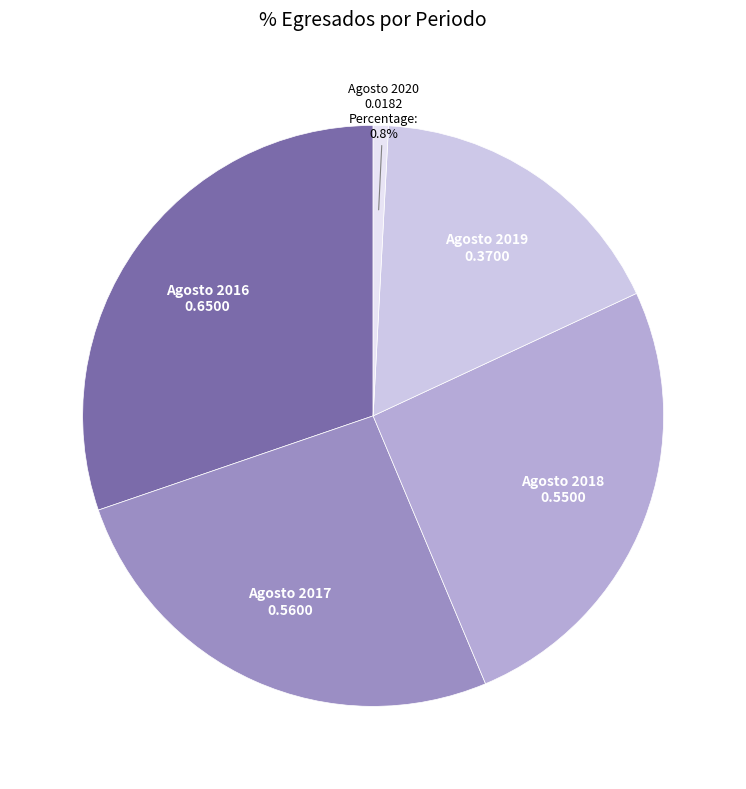

How many segments does this pie chart have?

5